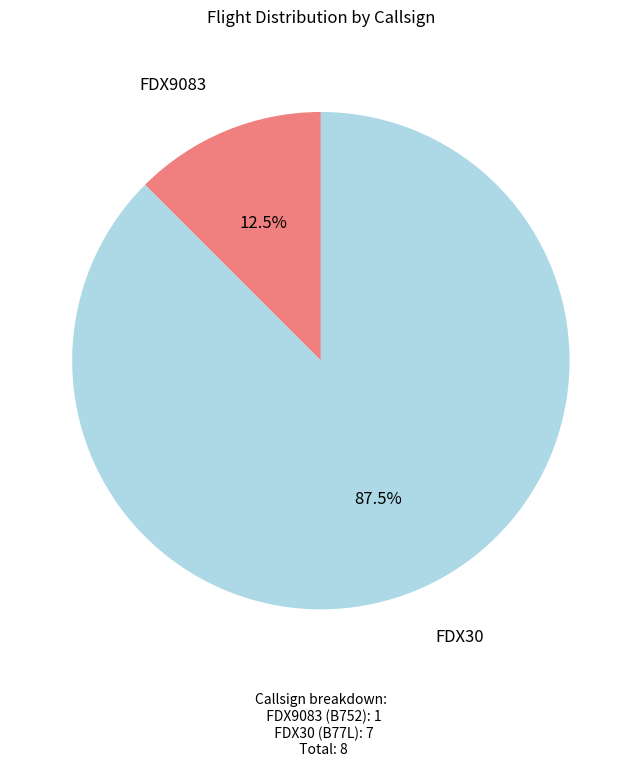

To the nearest percent, what is the combined percentage of FDX9083 and FDX30?

100%